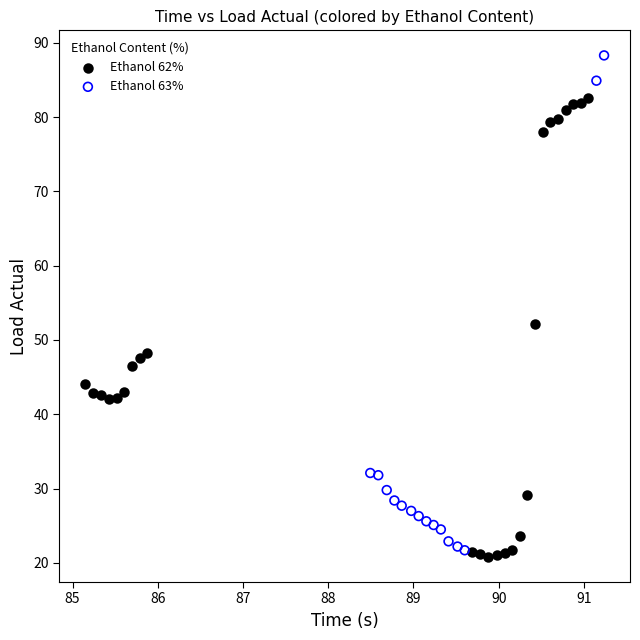

What are all the series names shown in the legend?

Ethanol 62%, Ethanol 63%